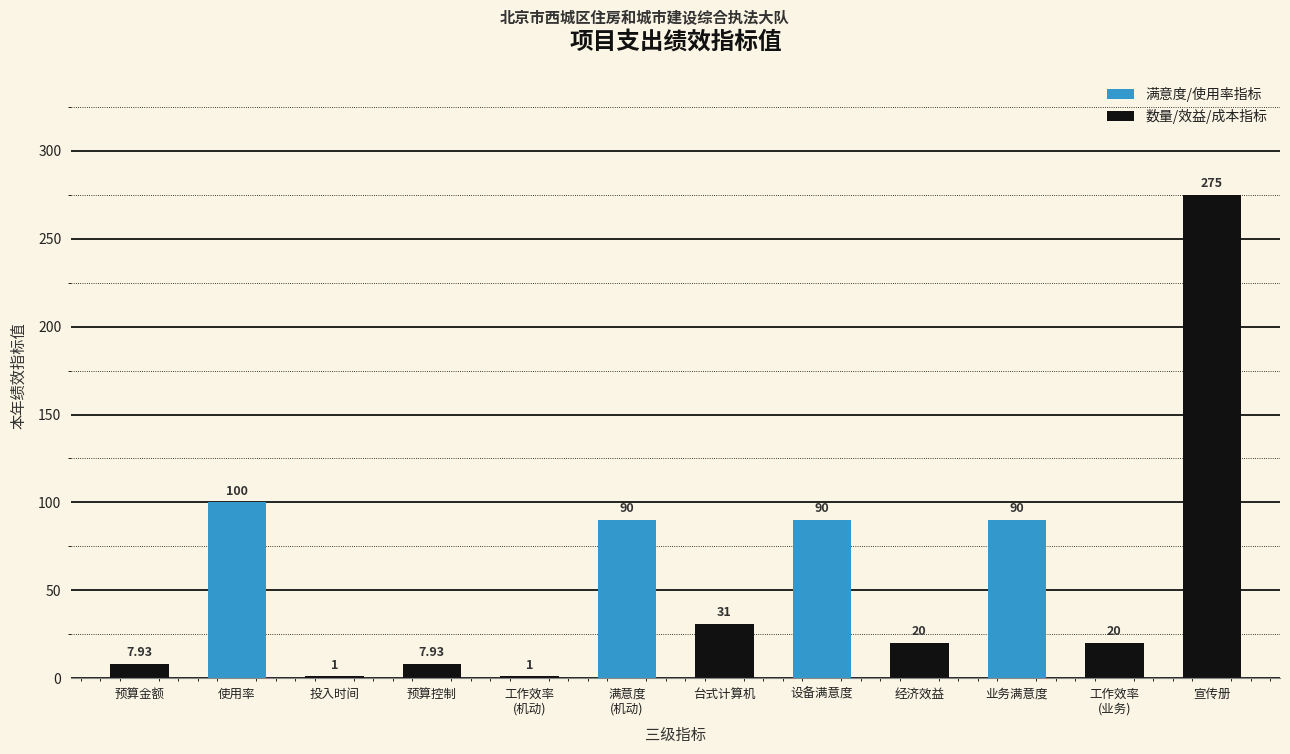

How many series are shown in this chart?

1